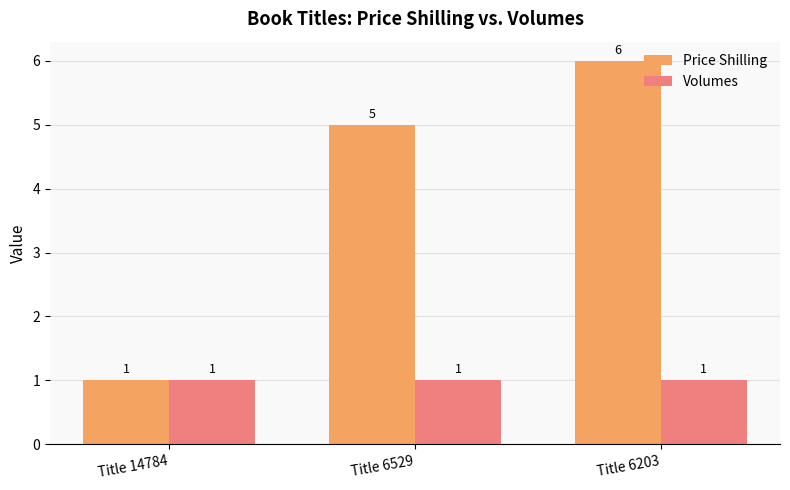

What is the difference between the Price Shilling values at Title 6203 and Title 6529?

1